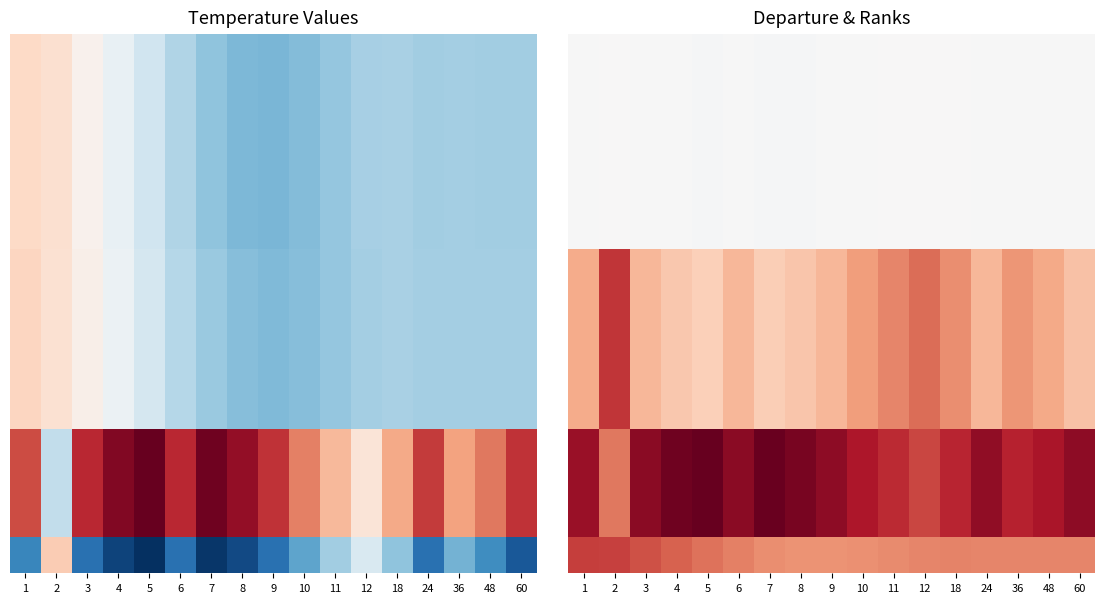

At how many categories does at least one series exceed 18?

17